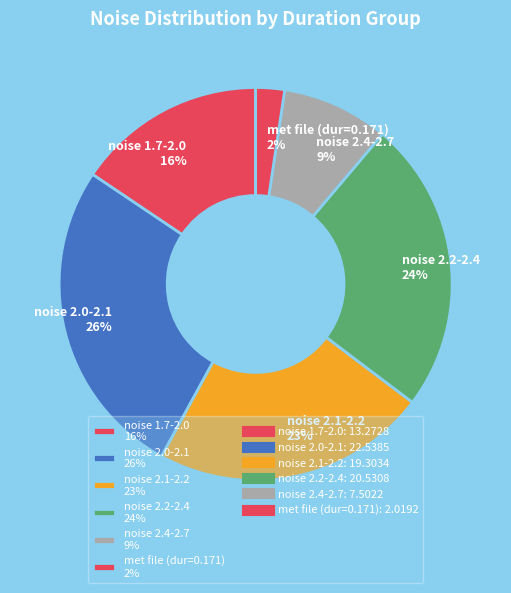

To the nearest percent, what portion does noise 2.1-2.2 23% represent?

23%